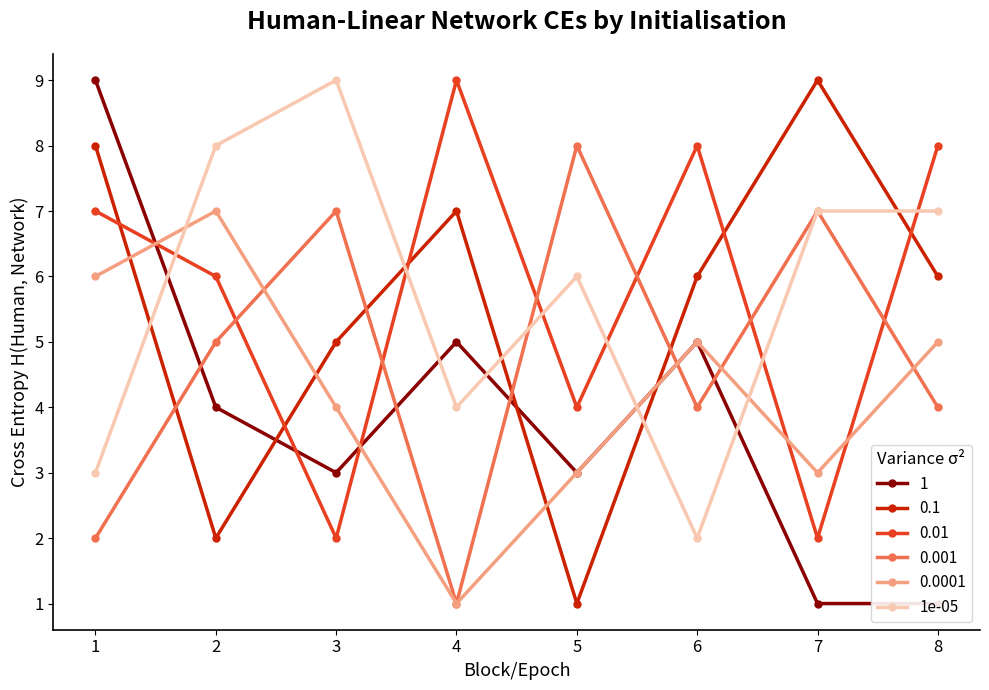

Approximately how many times larger is the value at 8 compared to 2?

0.9